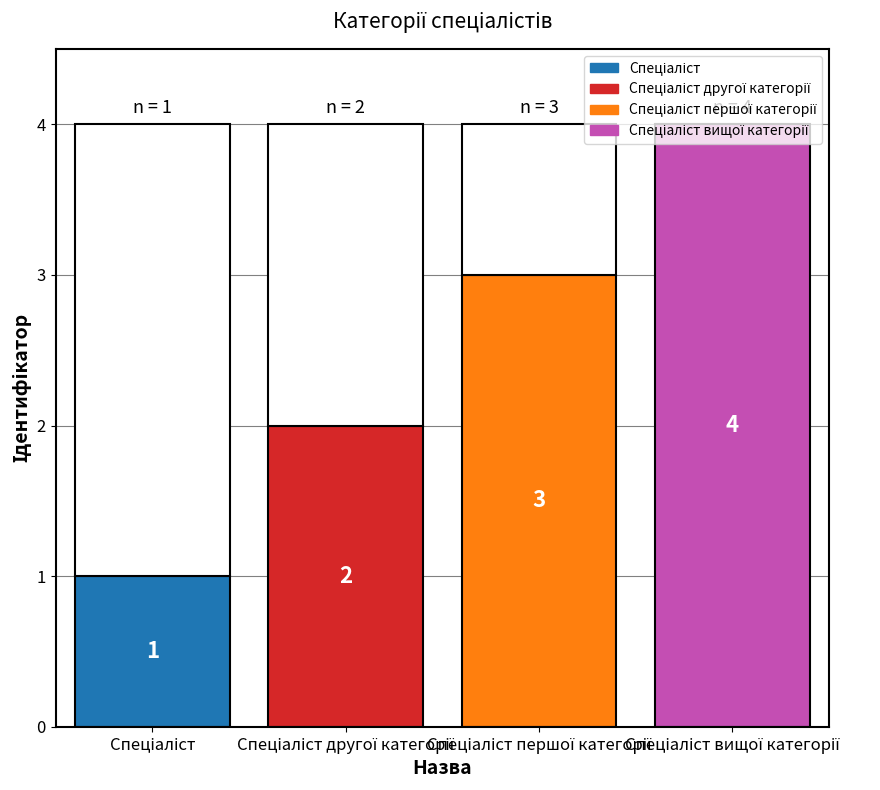

What is the label of the 3rd bar from the right?

Спеціаліст другої категорії